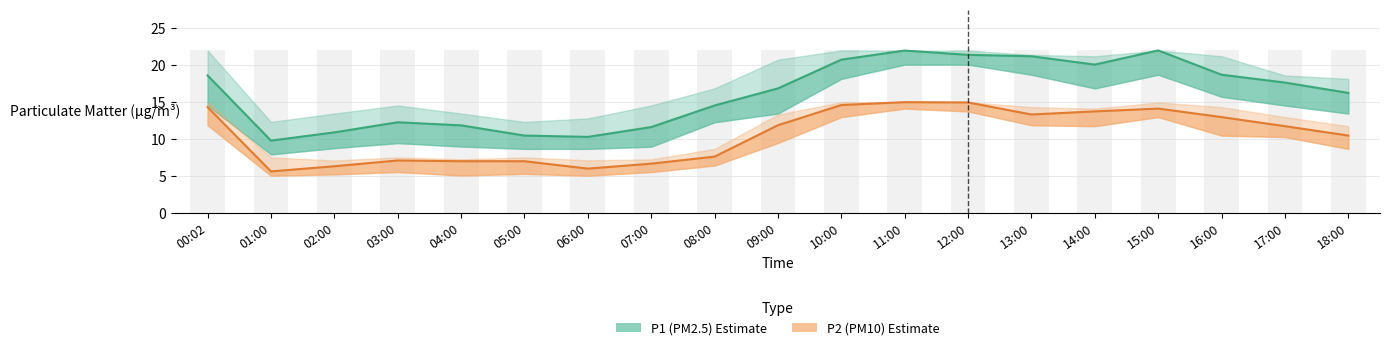

Rank the series at 08:00 from highest to lowest value.

P1_upper, P1, P1_lower, P2_upper, P2, P2_lower